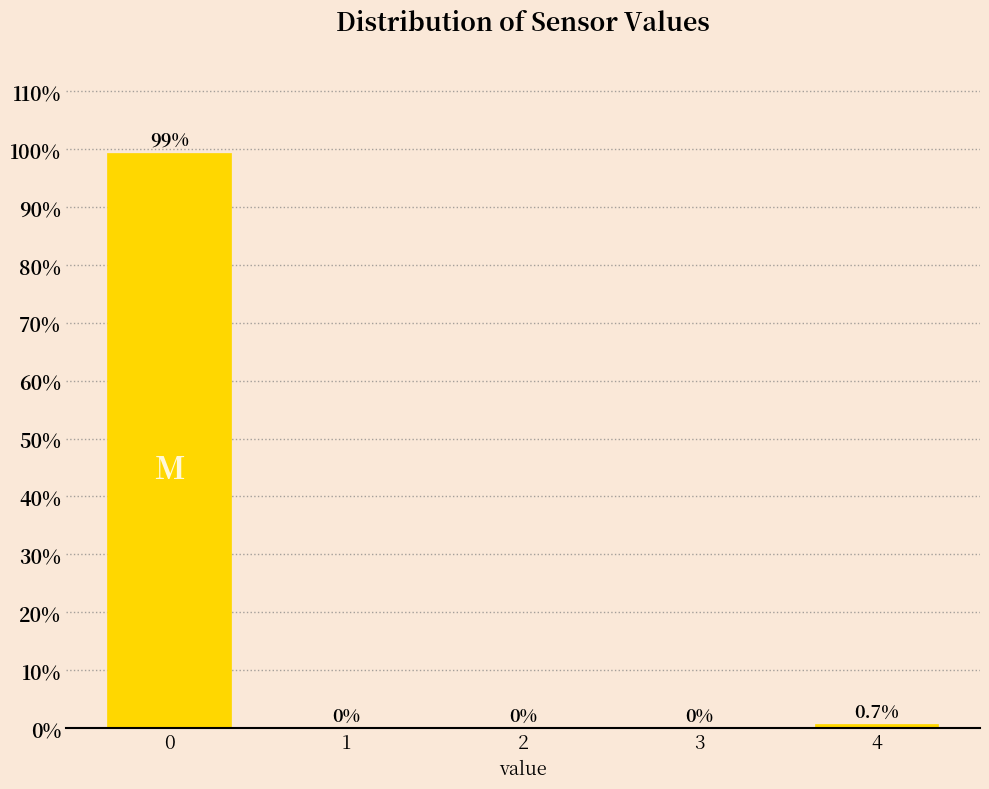

Reading left to right, what are all the values shown in this chart?

0=99.3	1=0.0	2=0.0	3=0.0	4=0.7